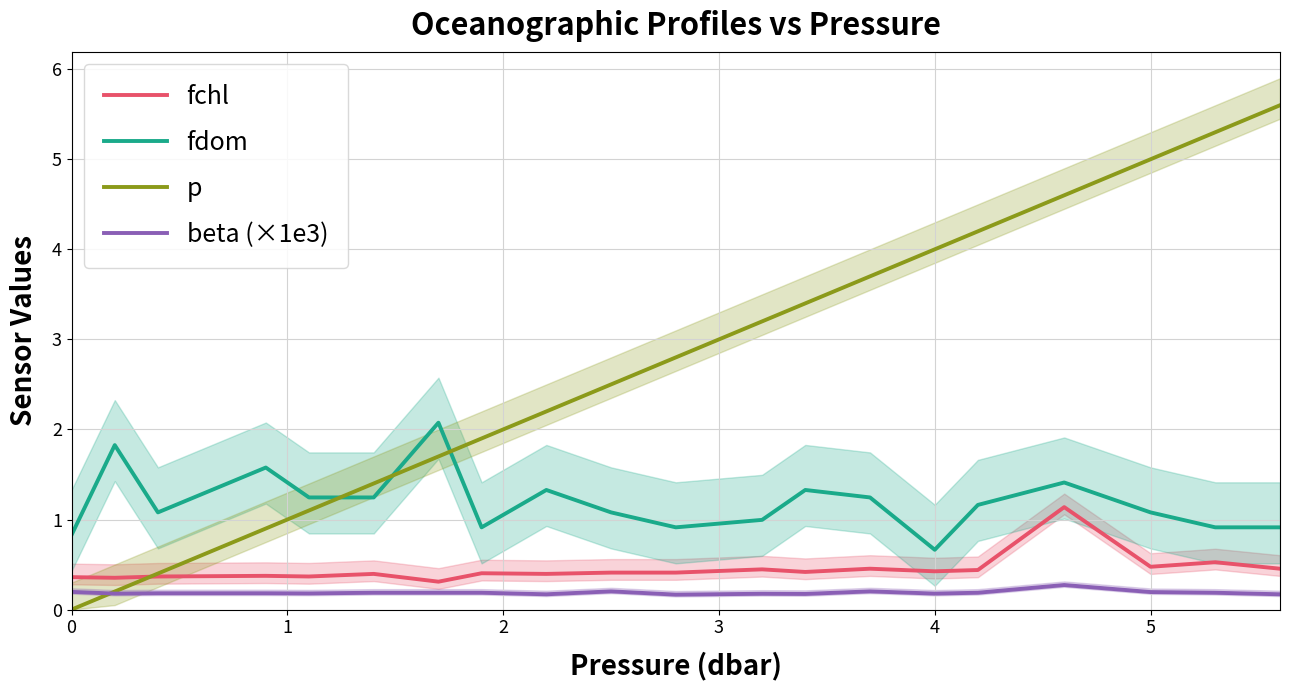

Is this an area chart (filled region under the line)?

No